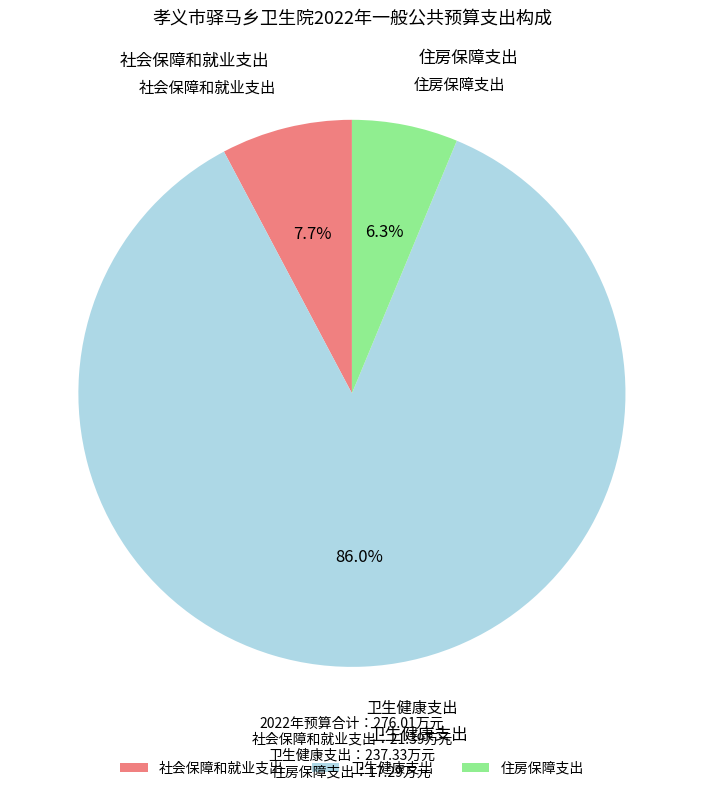

To the nearest percent, what is the combined percentage of 卫生健康支出 and 社会保障和就业支出?

94%